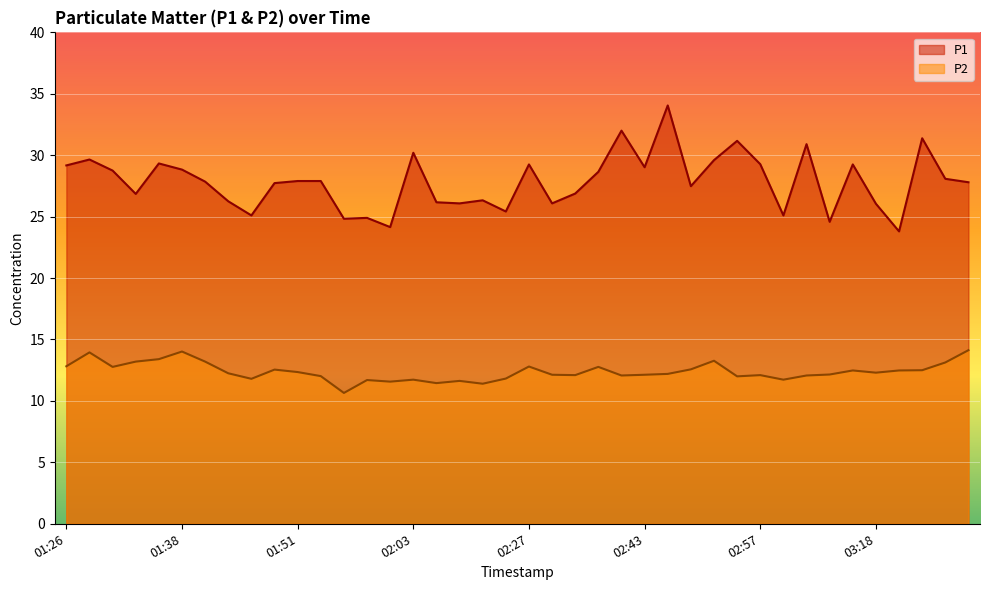

True or false: P2 and P1 cross at least once.

False